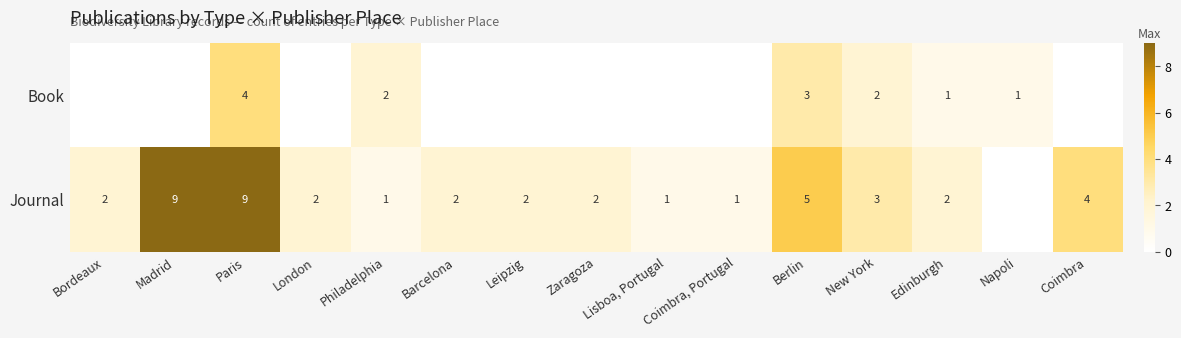

True or false: Journal has a value of 9 at Paris.

True